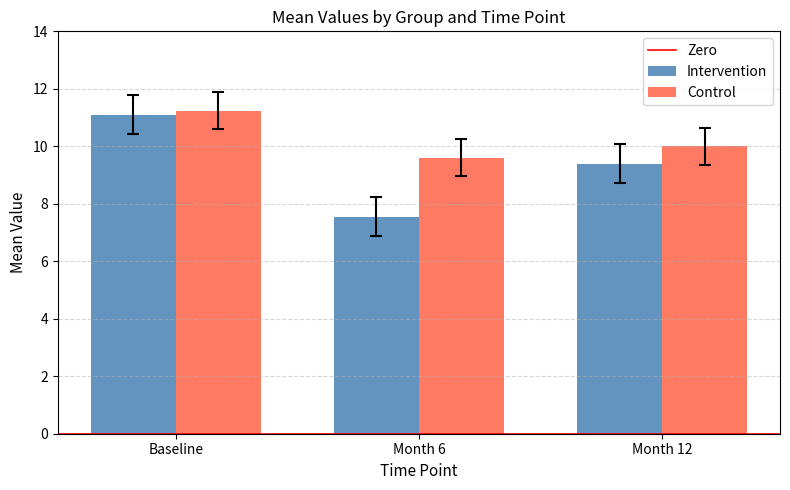

What is the difference between the maximum and minimum values in the Intervention series?

3.5